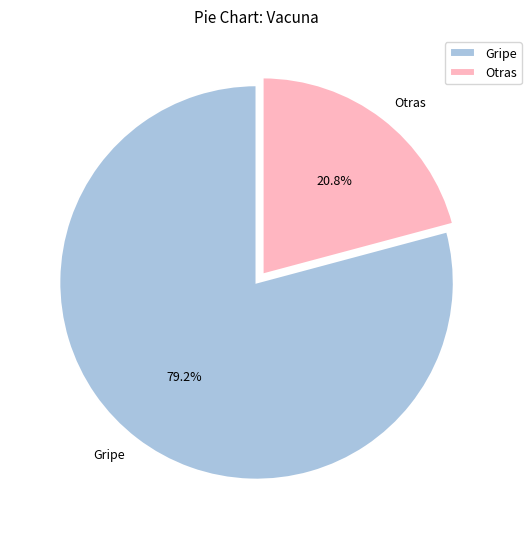

Do Gripe and Otras together represent more than half of the pie?

Yes